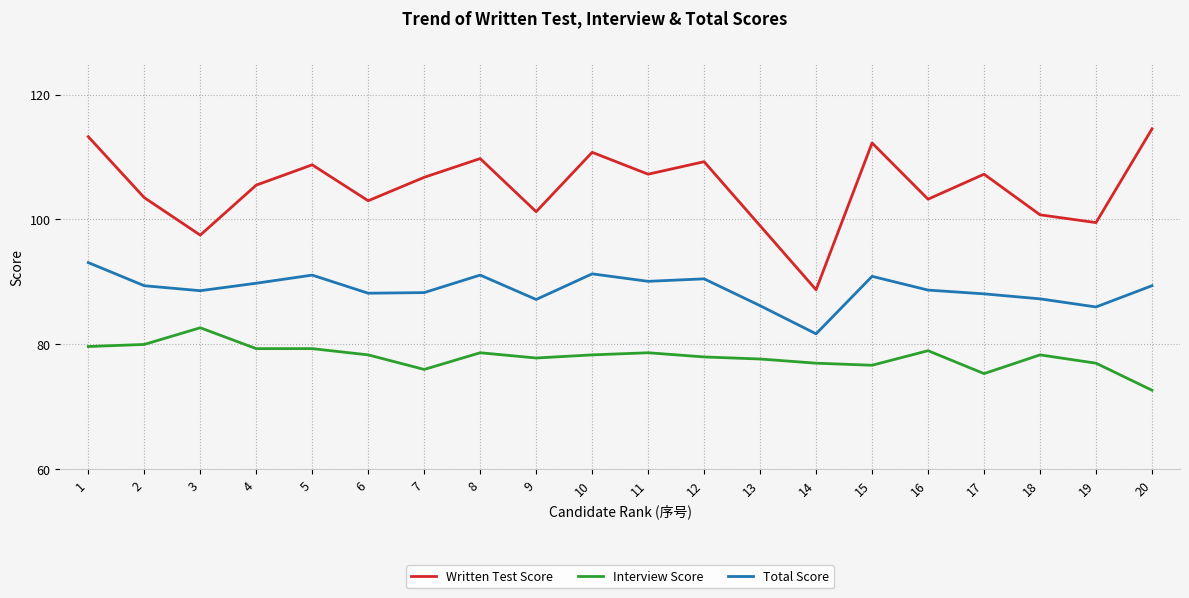

What is the total value across all series at 12?

277.8